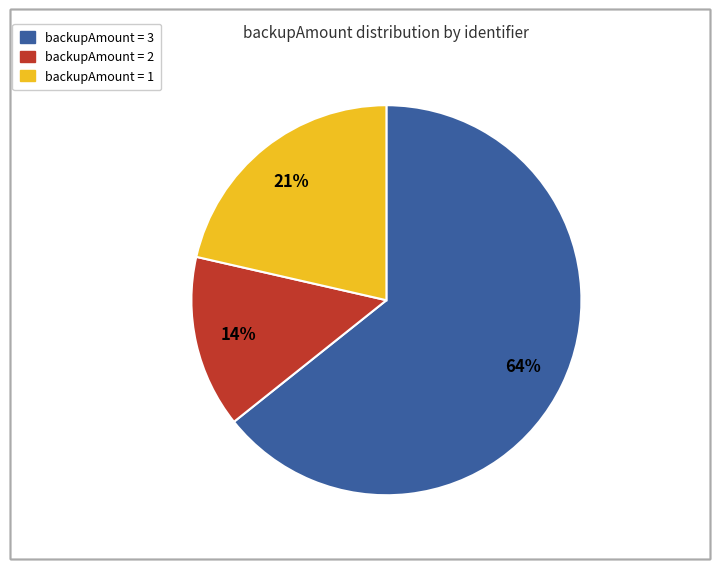

Is there any slice that represents more than half of the pie?

Yes